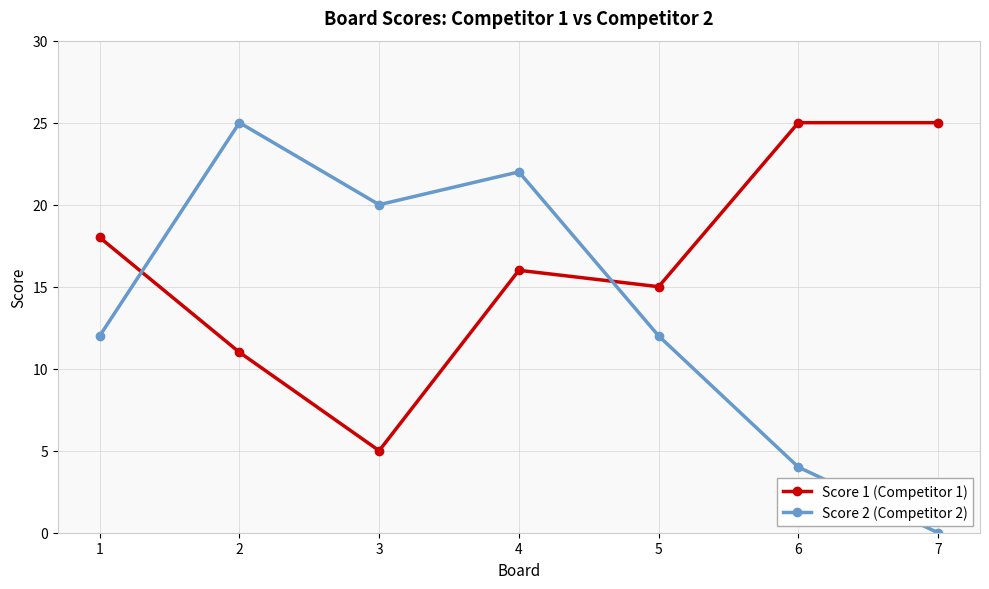

The Score 1 (Competitor 1) series shows 15 at 2. True or false?

False